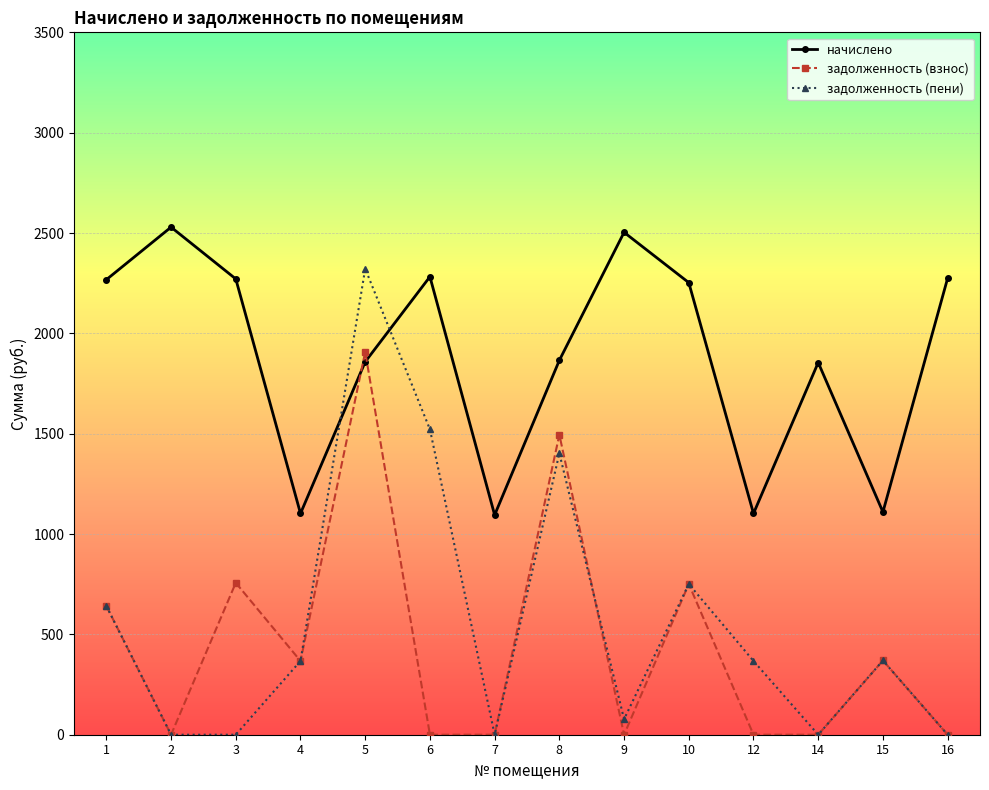

How many lines are shown in the chart?

3